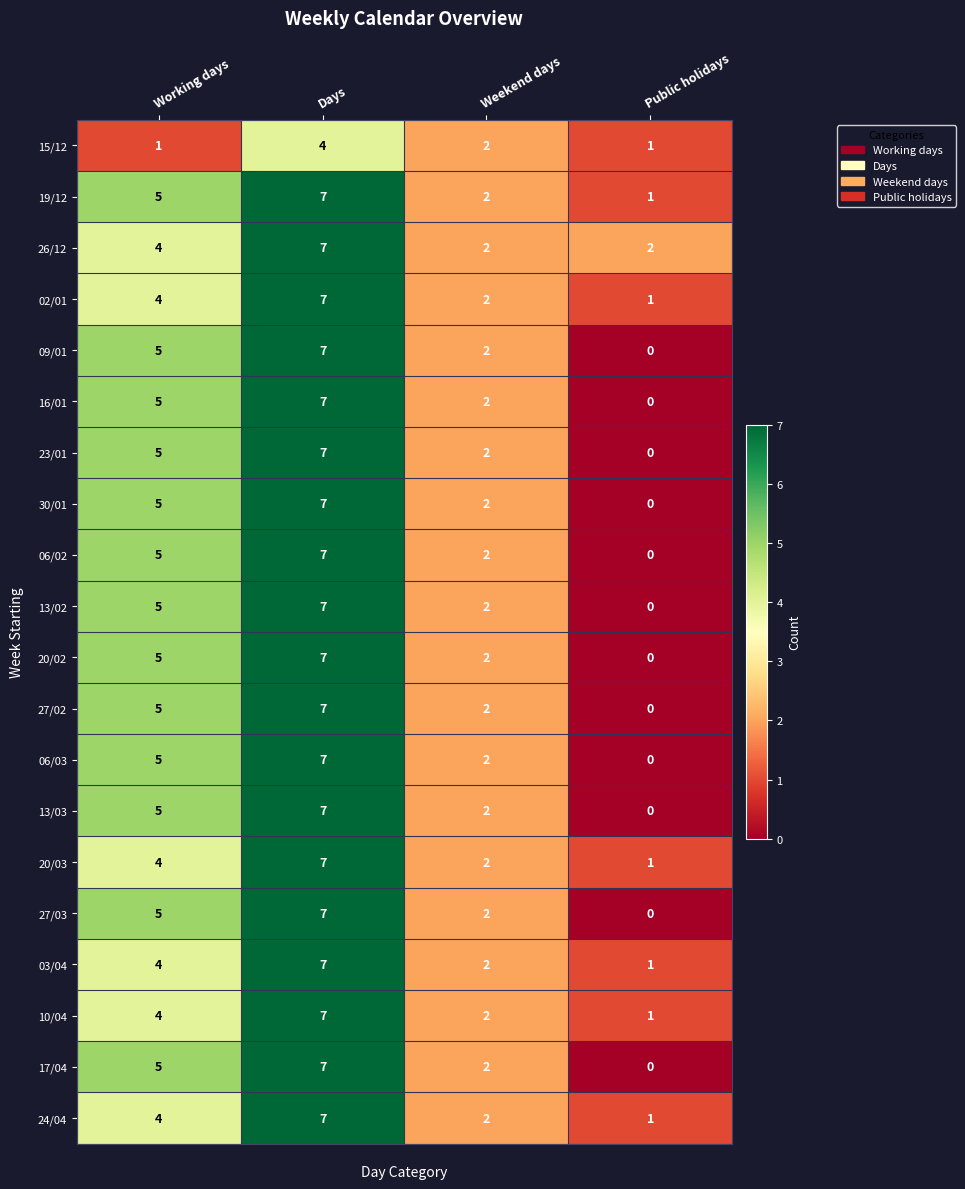

How many distinct data groups are displayed?

20